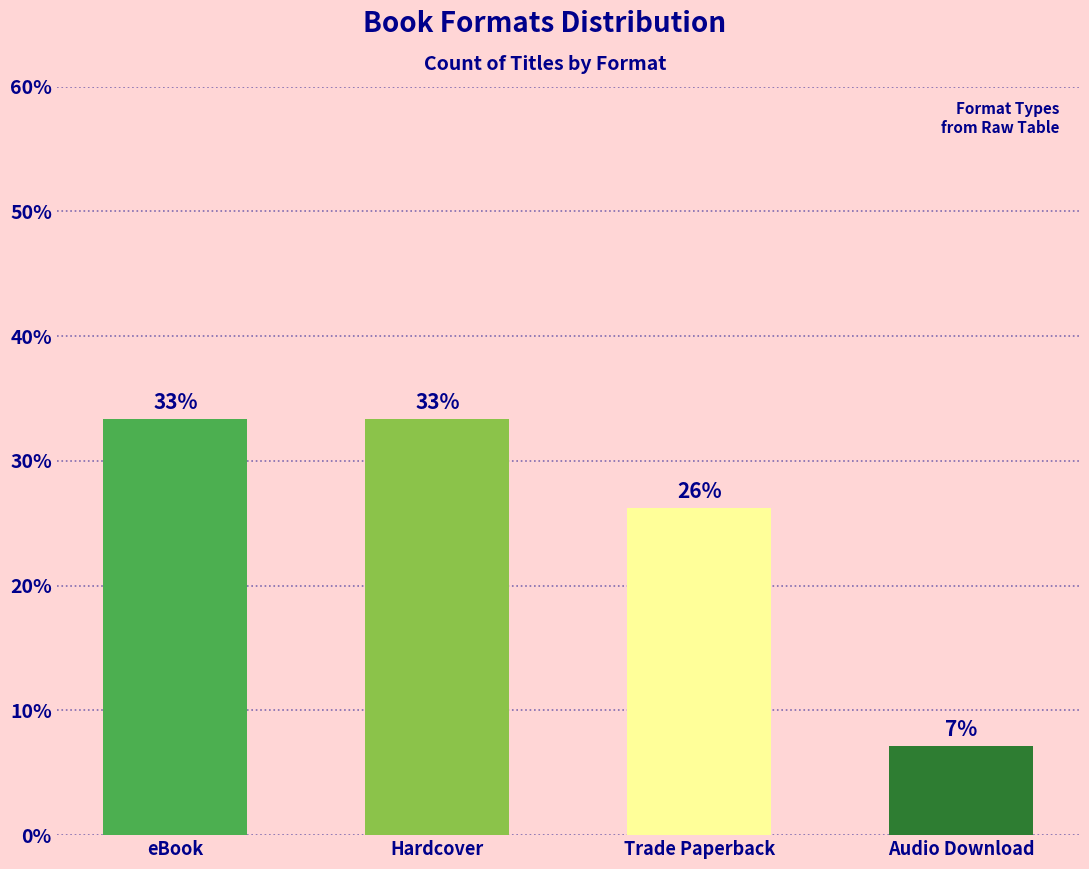

Rank the categories by value from lowest to highest.

Audio Download, Trade Paperback, eBook, Hardcover